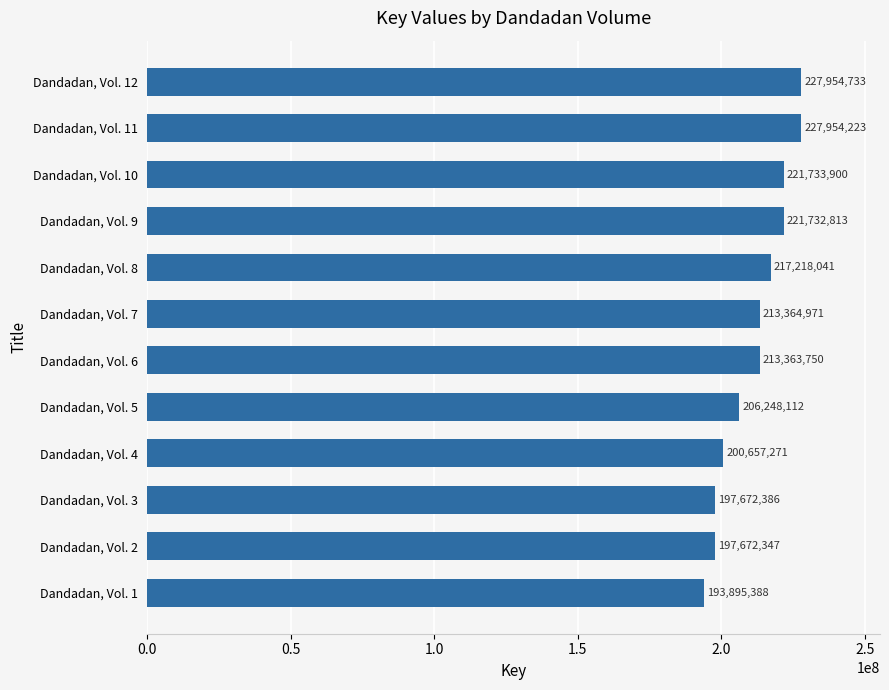

The chart shows a value of 122823260 at Dandadan, Vol. 1. True or false?

False